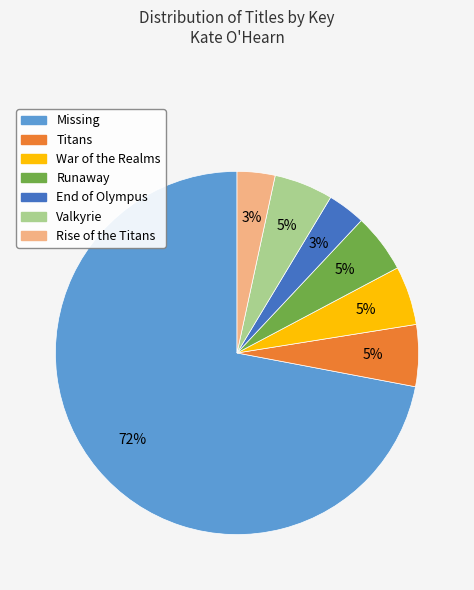

Is it true that War of the Realms is 1% of the pie?

False